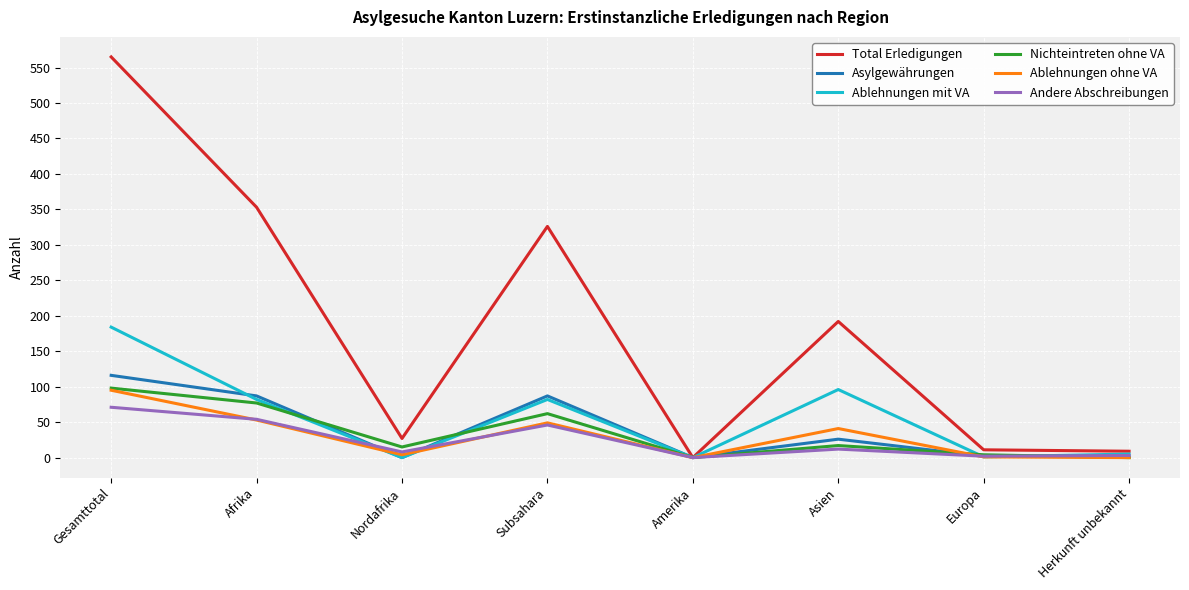

What is the sum of all Ablehnungen ohne VA values?

243